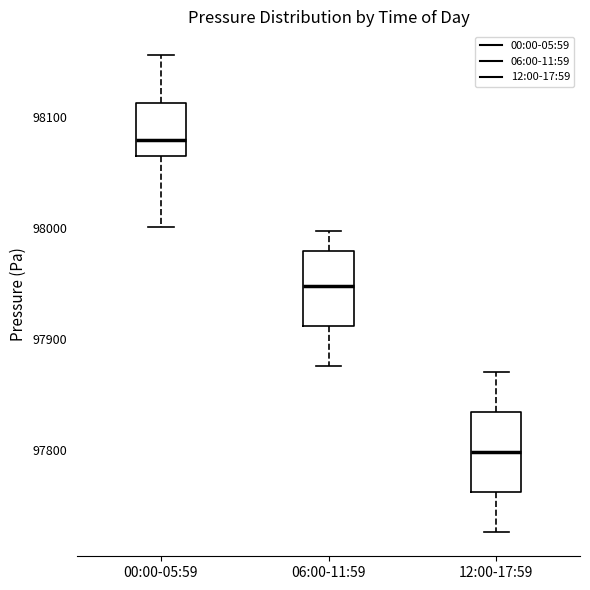

Which box has the highest median line?

00:00-05:59